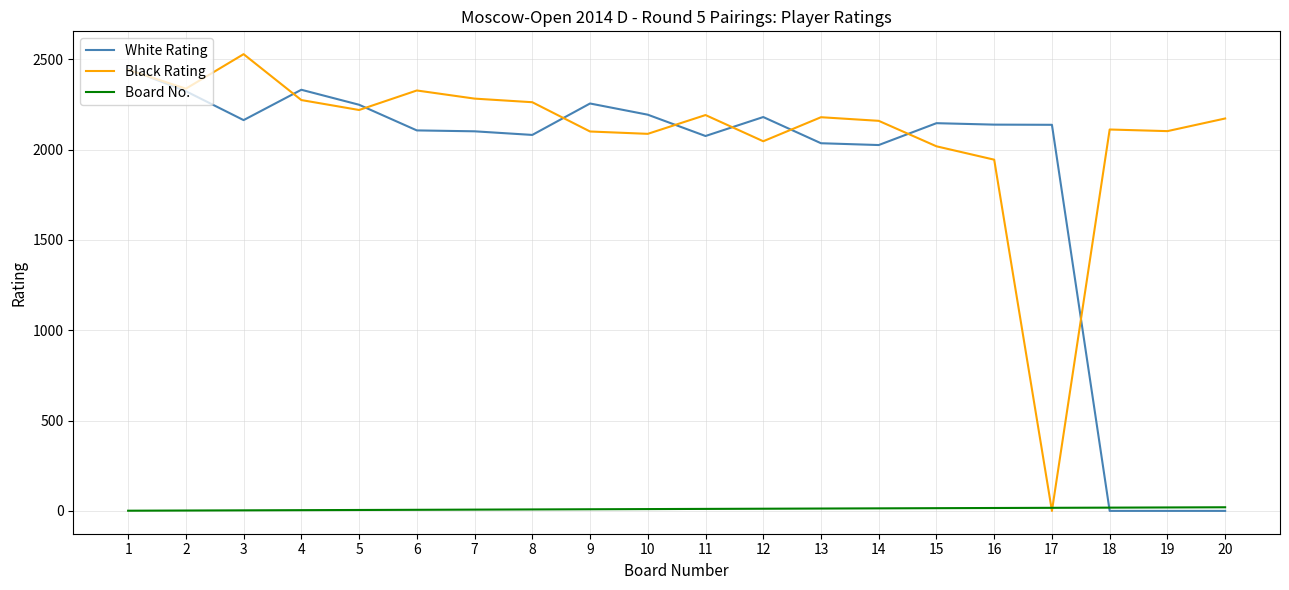

Which series has the largest total across all categories?

Black Rating